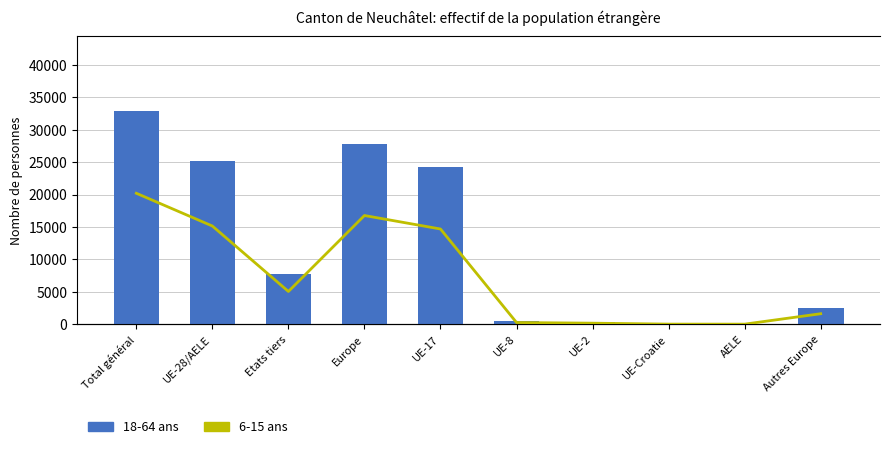

Which has a higher value, Total général or UE-8?

Total général